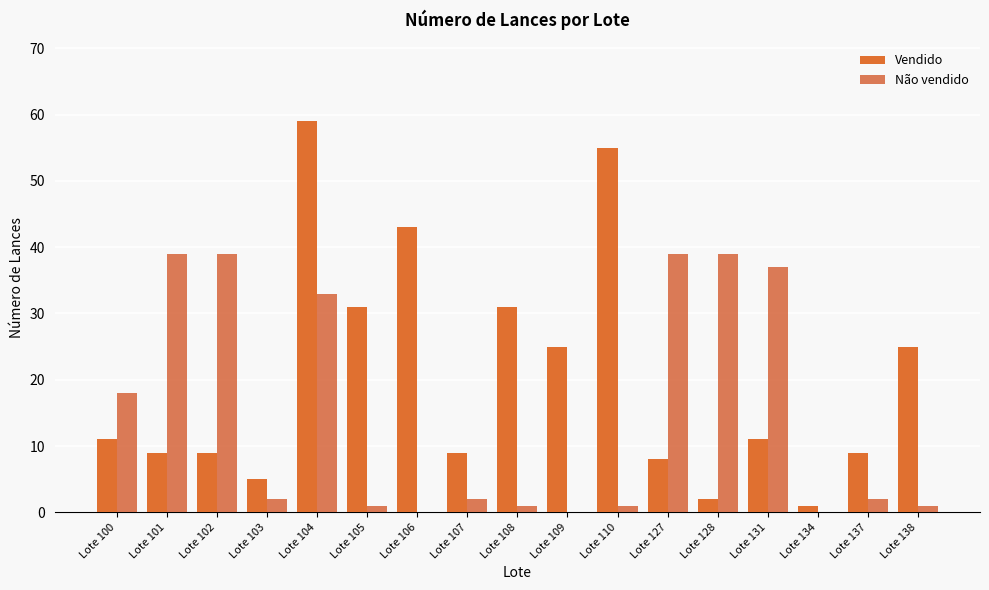

Which series changed the most between Lote 100 and Lote 109?

Não vendido